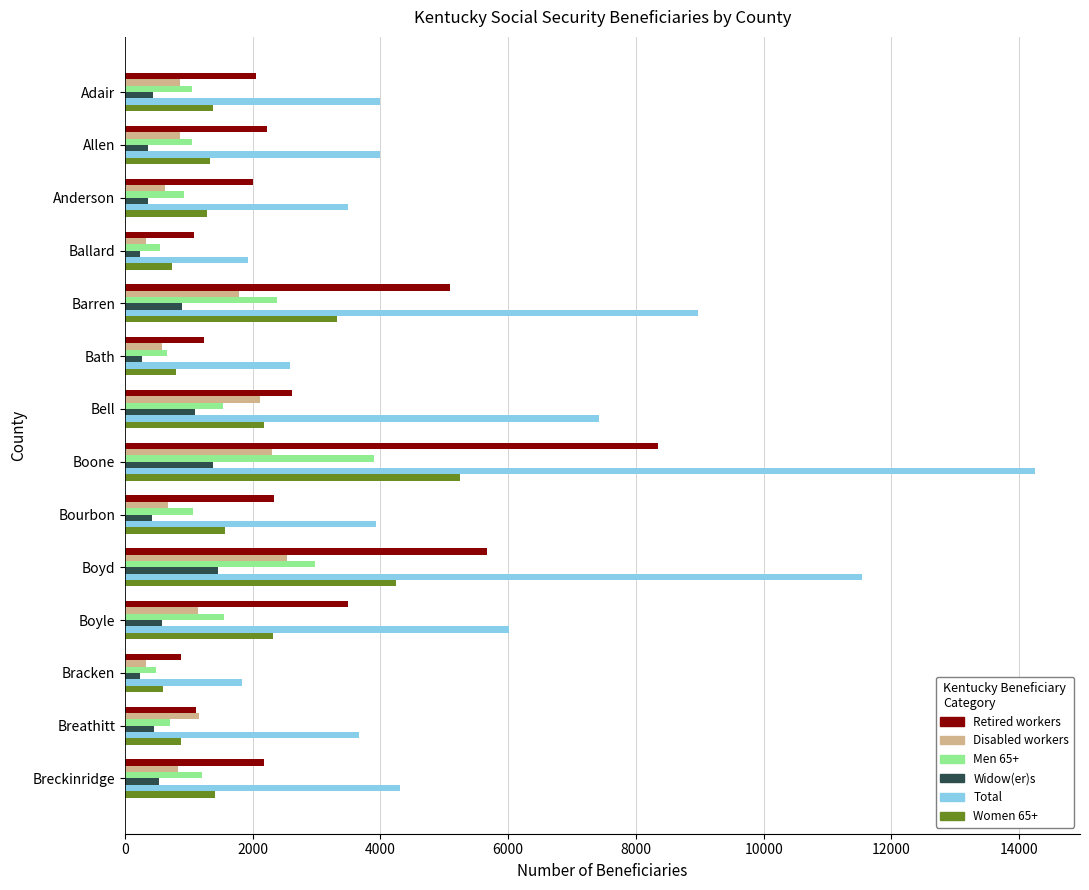

What is the difference between the highest and lowest values at Bourbon?

3510